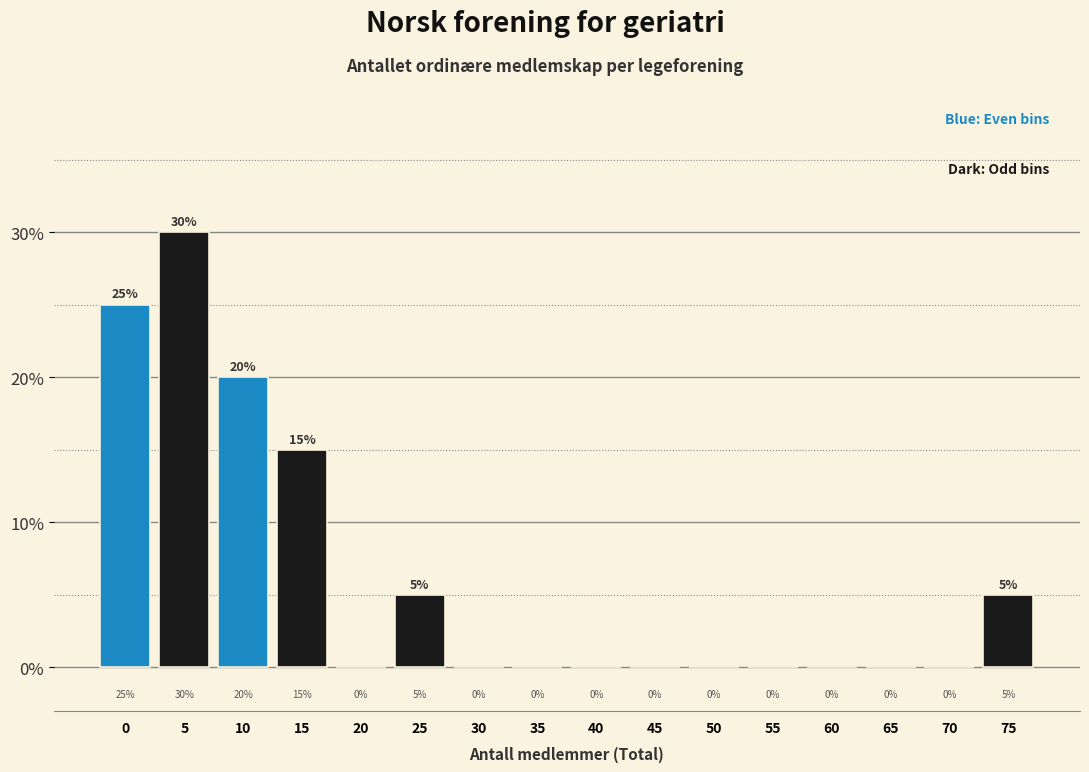

Reading left to right, list all the values displayed in this chart.

0=25	5=30	10=20	15=15	20=0	25=5	30=0	35=0	40=0	45=0	50=0	55=0	60=0	65=0	70=0	75=5